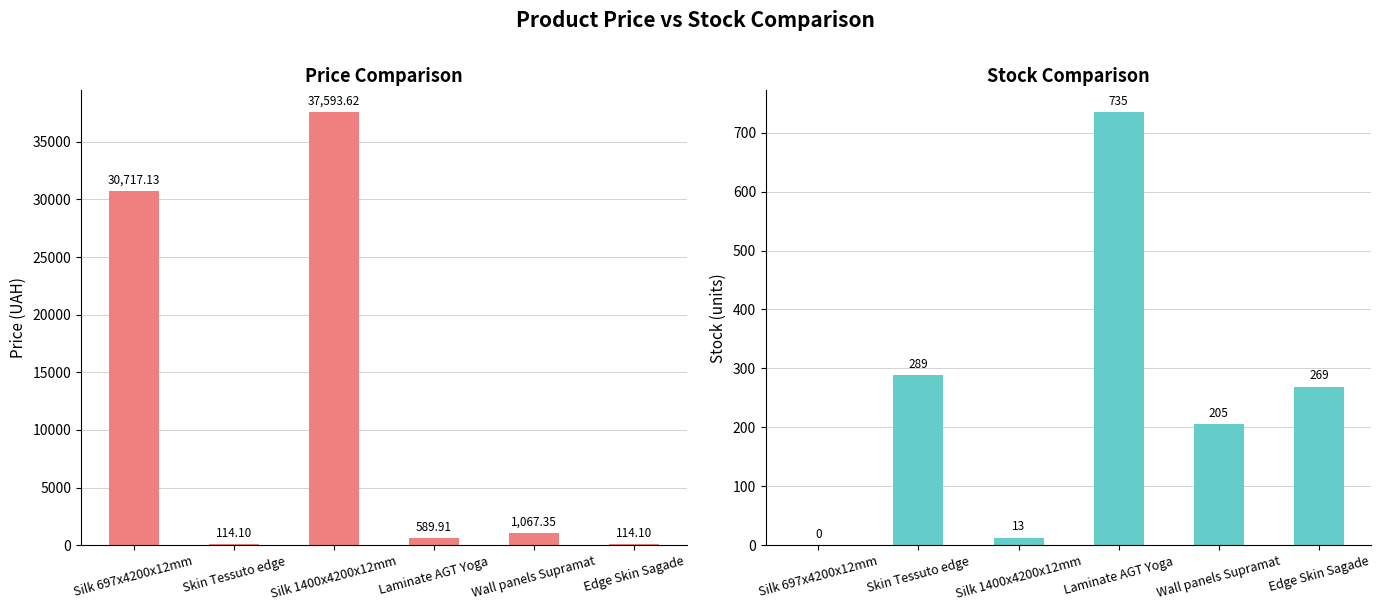

Which series has the widest spread of values?

Ціна